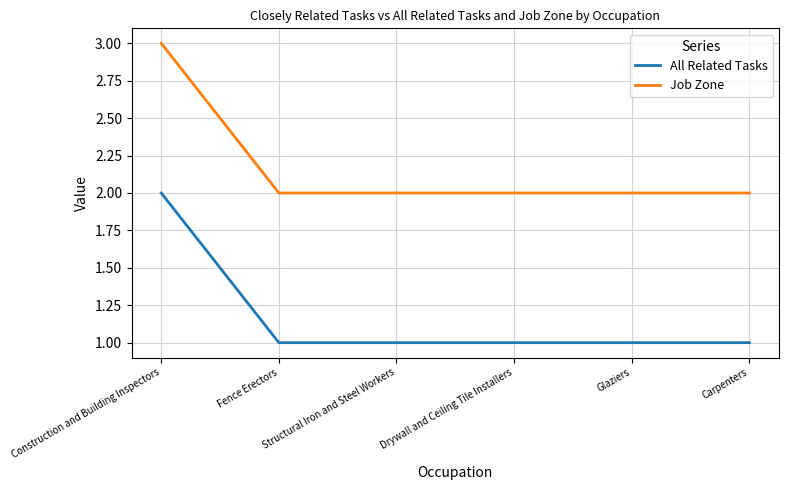

What is the difference between the maximum and minimum values in the All Related Tasks series?

1